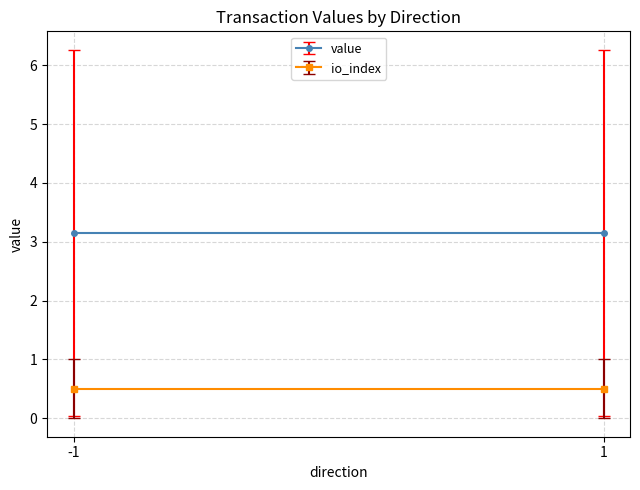

True or false: io_index and value cross at least once.

False